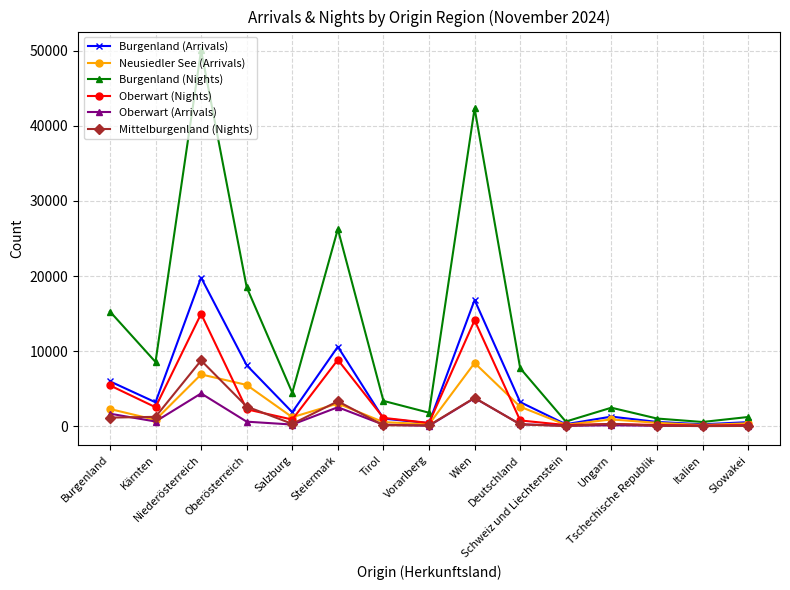

True or false: Oberwart (Arrivals) has more than 0 points higher than both neighbors.

True